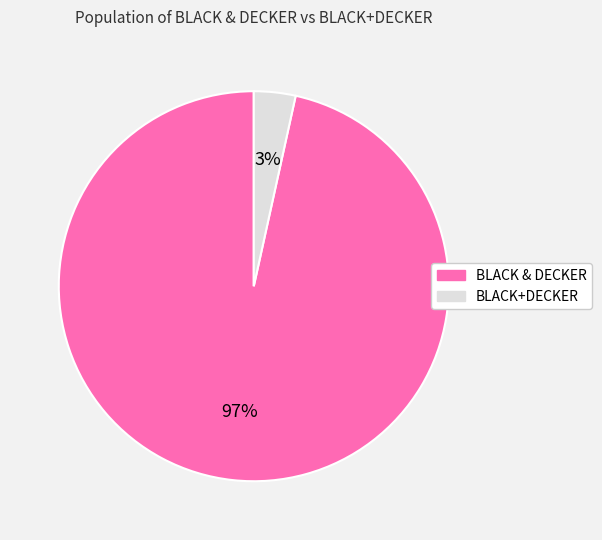

Is the sum of BLACK+DECKER and BLACK & DECKER greater than half?

Yes